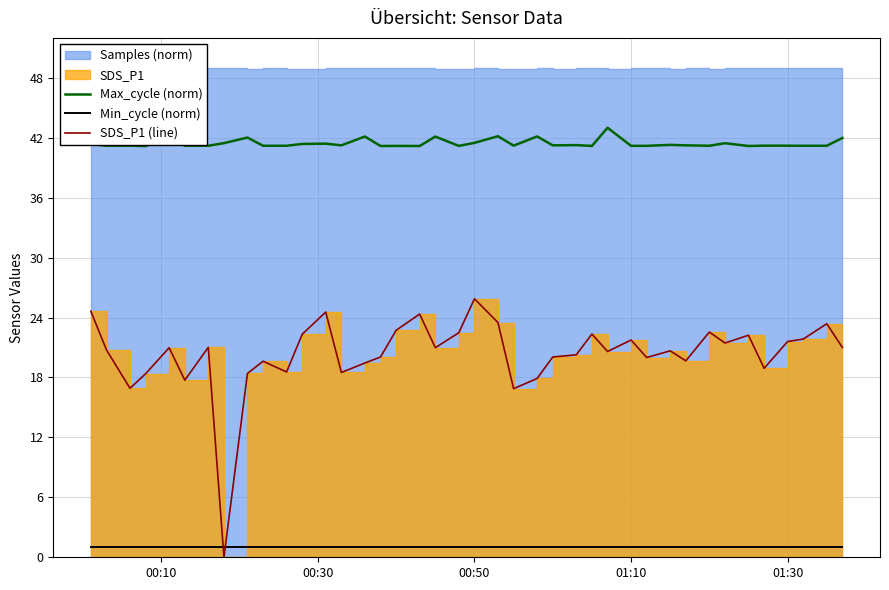

The value of Max_cycle (norm) at 01:30 is 41.2. True or false?

True